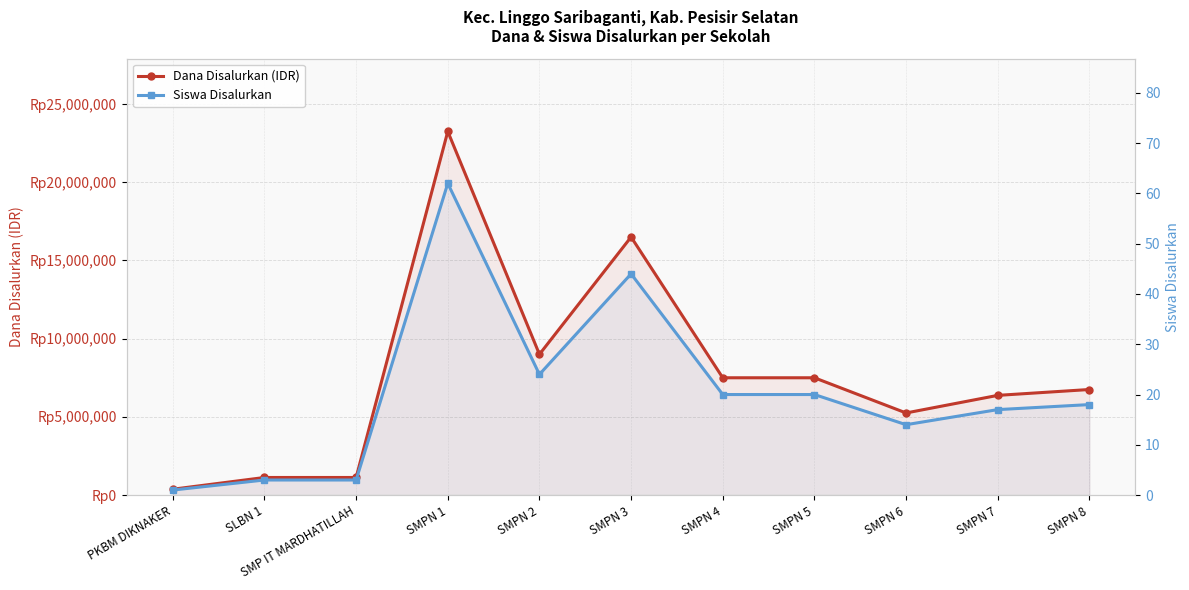

What is the maximum value for Dana Disalurkan (IDR)?

23250000